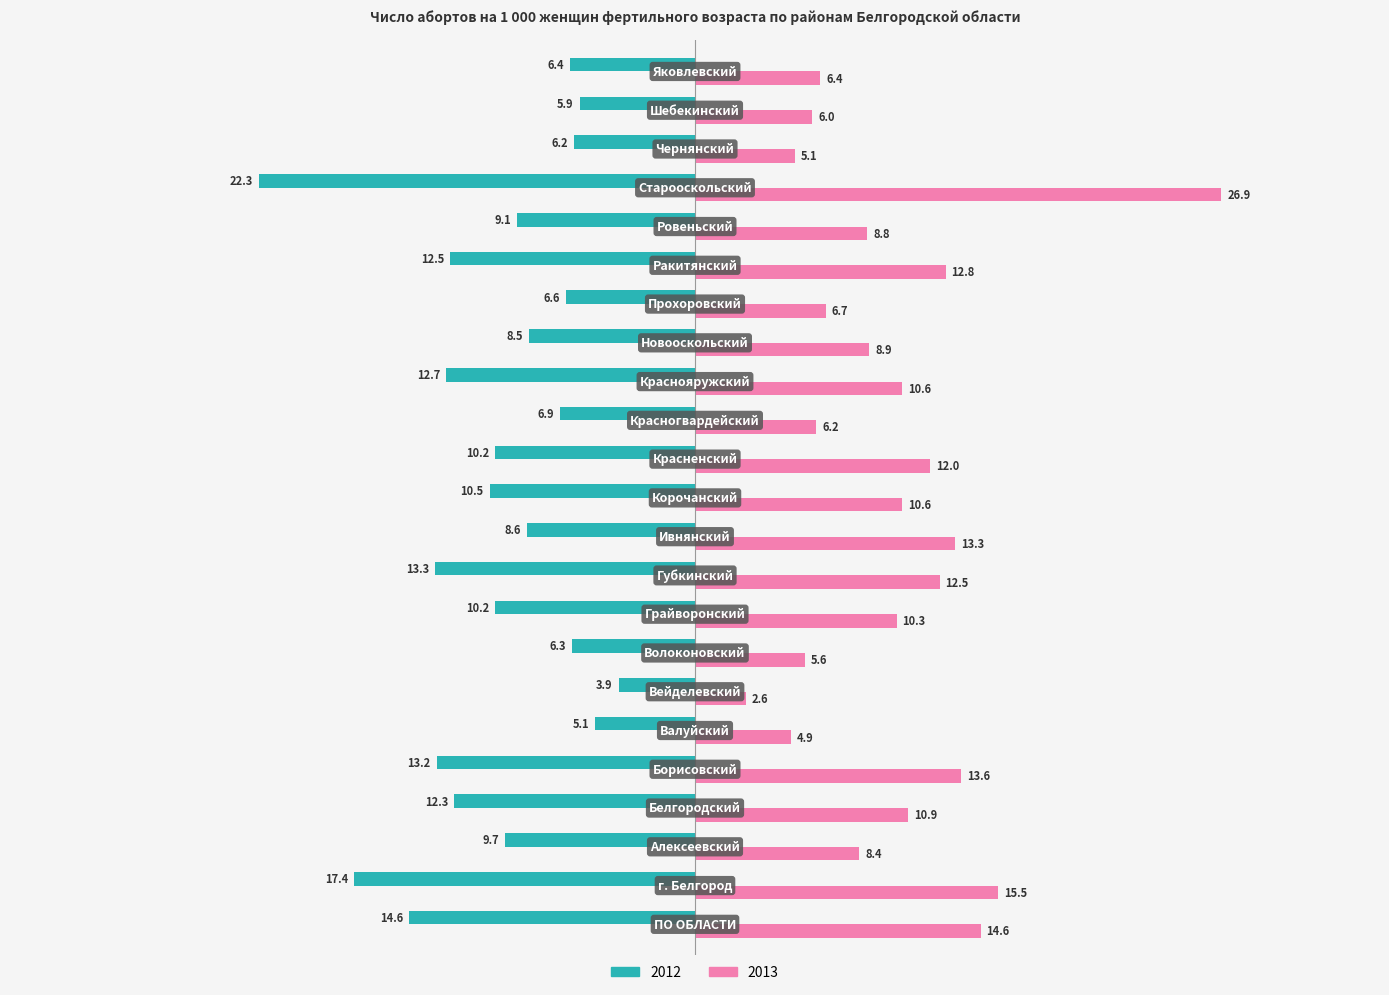

What is the highest value of the 2012 series?

-3.9